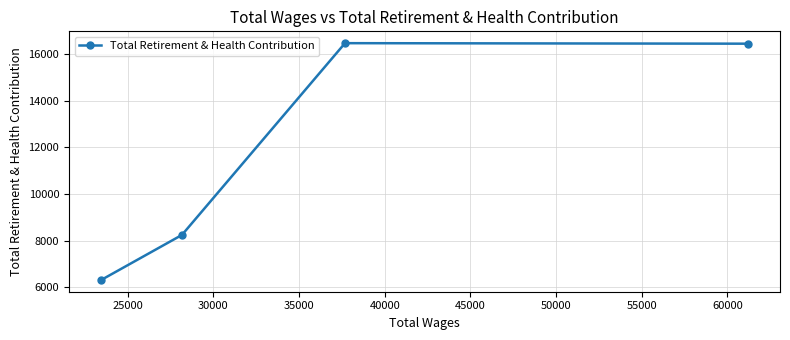

What is the value of the 2nd point from the left?

8245